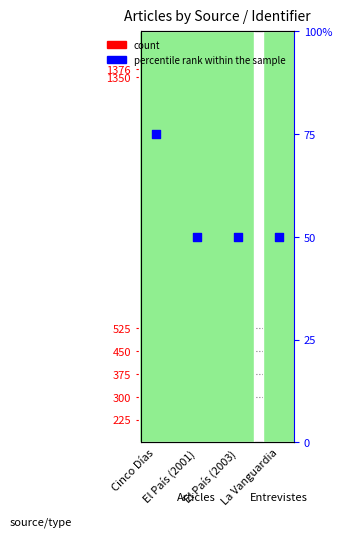

What are all the series names shown in the legend?

count, percentile rank within the sample